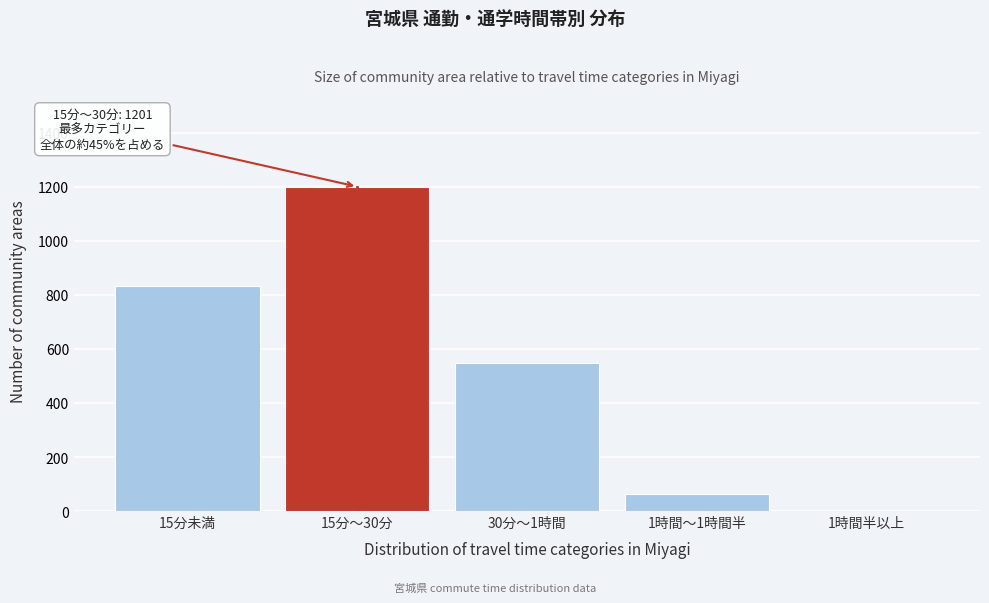

Reading right to left, what are all the values shown in this chart?

1時間半以上=0	1時間～1時間半=62	30分～1時間=549	15分～30分=1201	15分未満=832